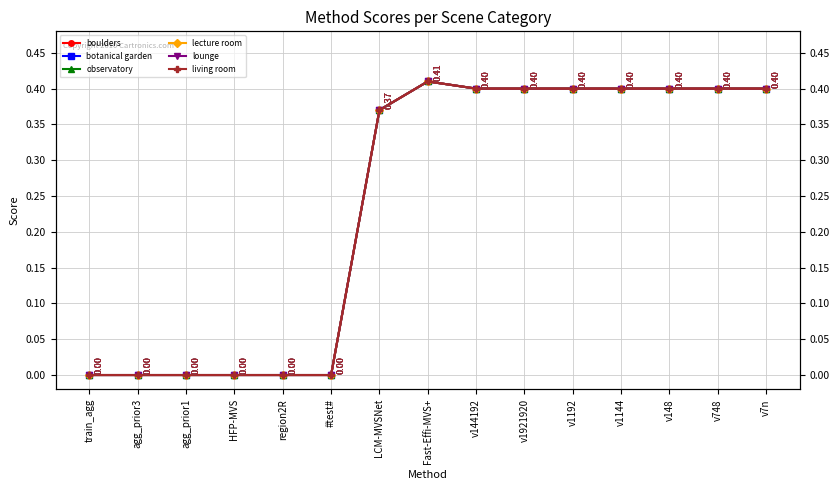

How many data points in lecture room are above 0?

9